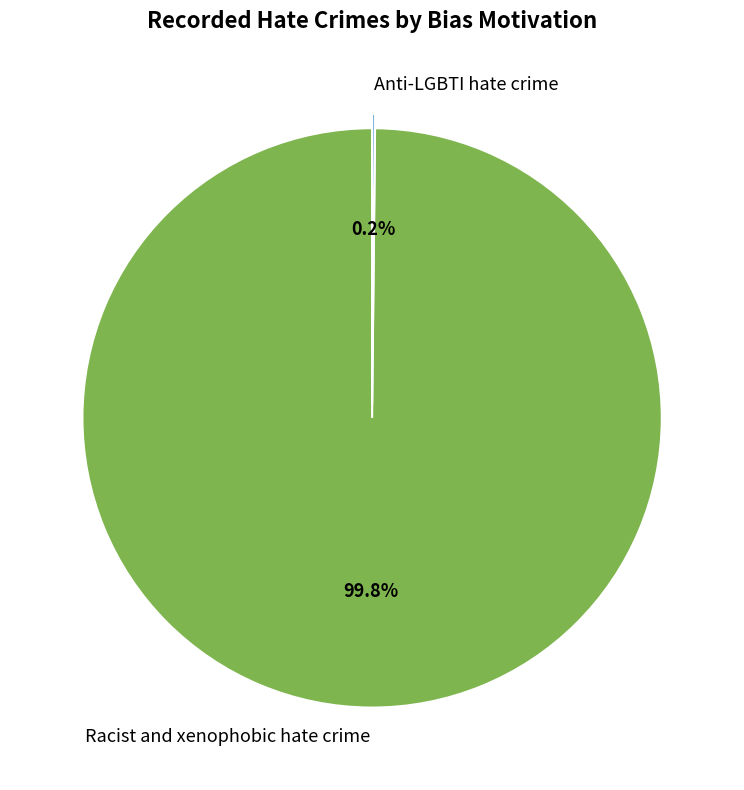

What portion of the pie excludes Racist and xenophobic hate crime?

0.2%